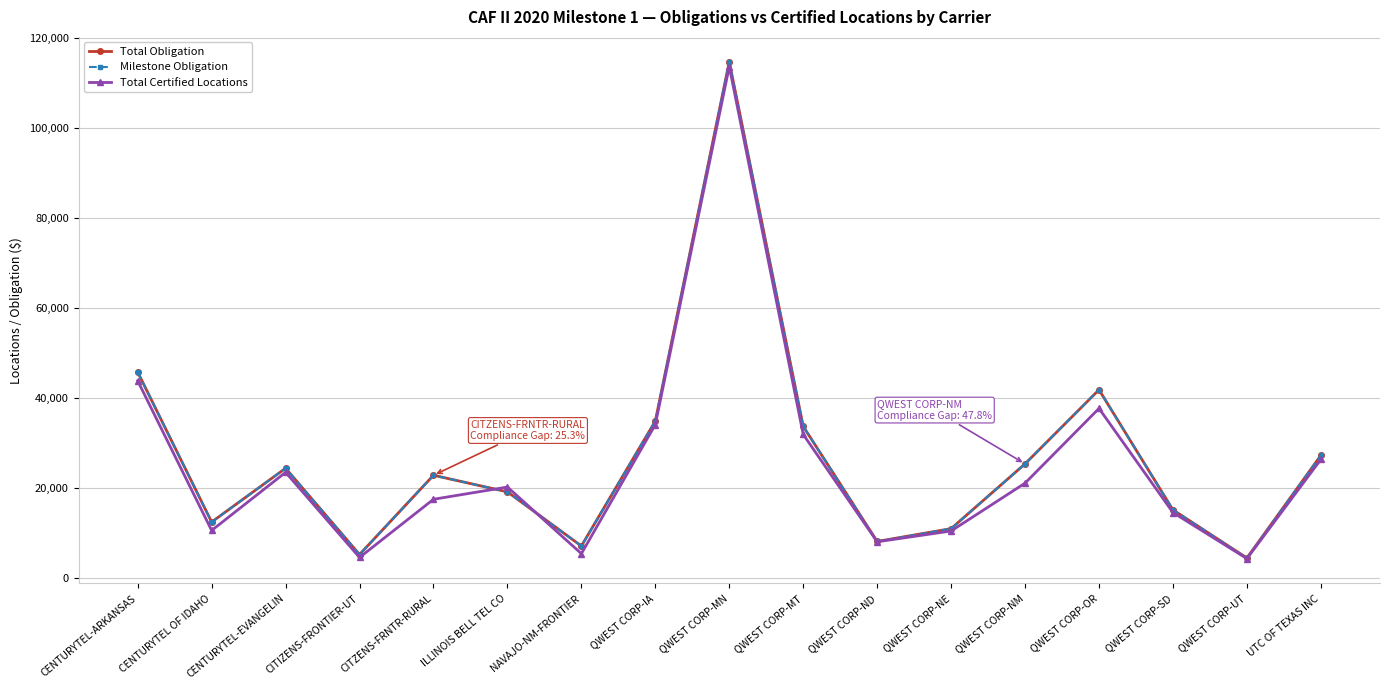

At which category does the chart reach its peak across all series?

QWEST CORP-MN